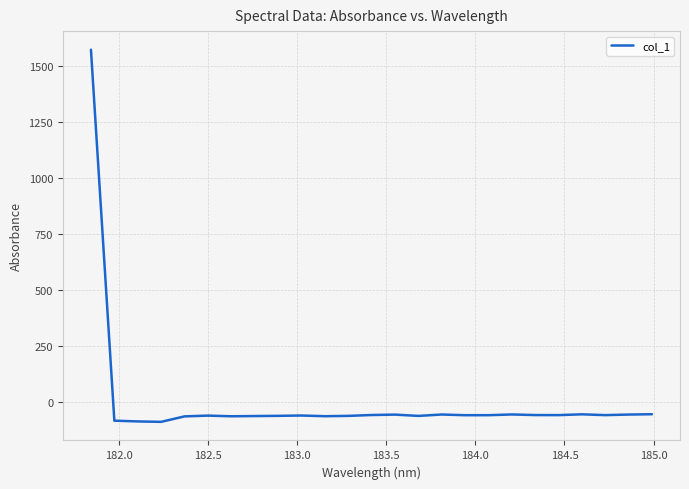

What is the difference between the maximum and minimum values?

1659.2